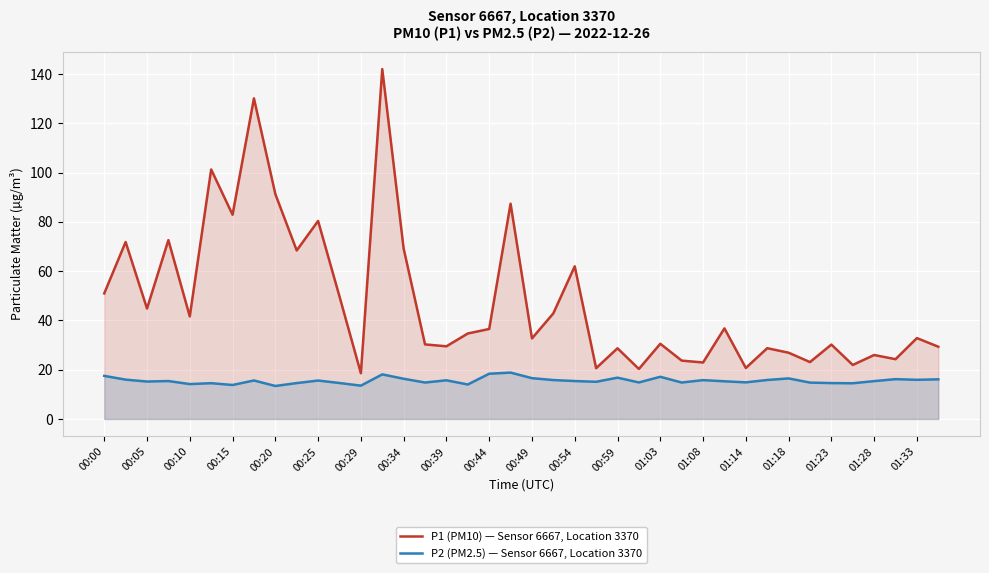

How many lines are shown in the chart?

2